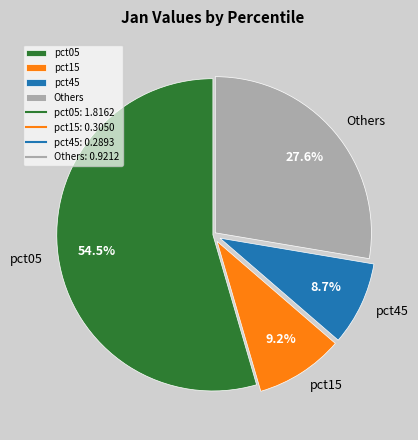

How many segments does this pie chart have?

4